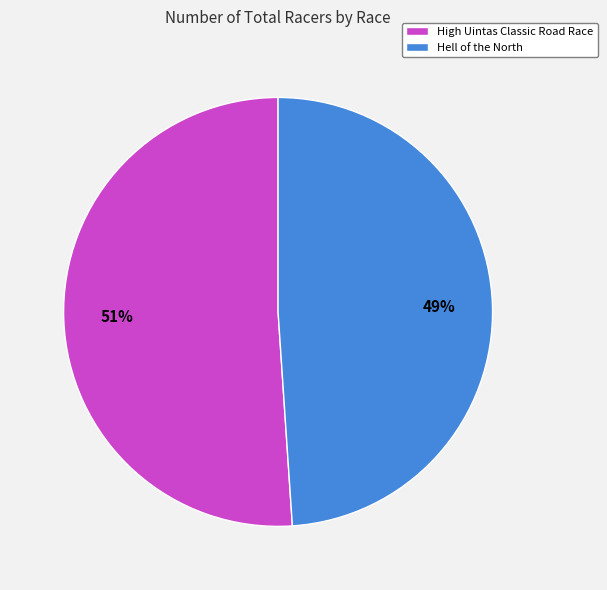

How many slices are in this pie chart?

2